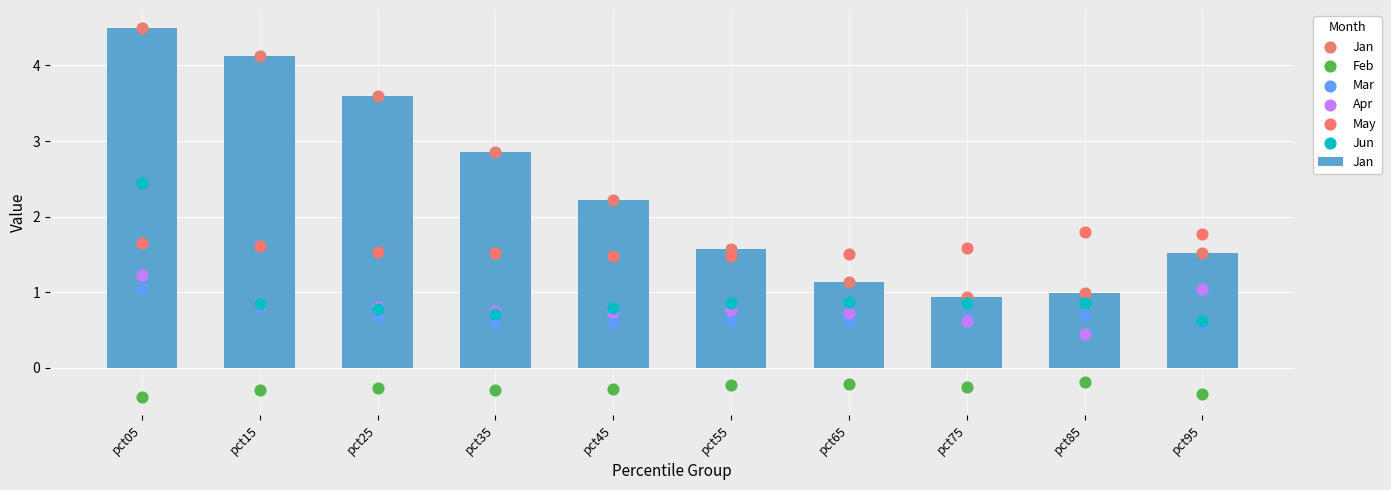

Which series reaches the minimum Y coordinate?

Feb